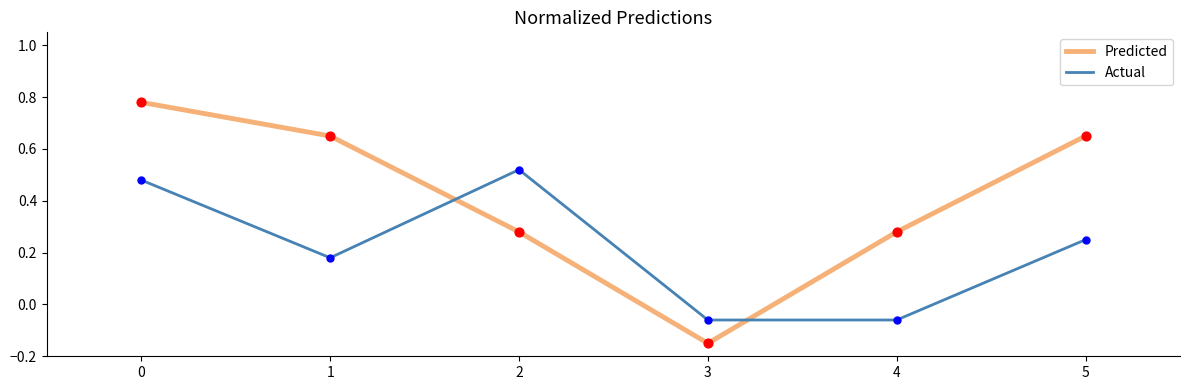

What are all the series names shown in the legend?

Predicted, Actual